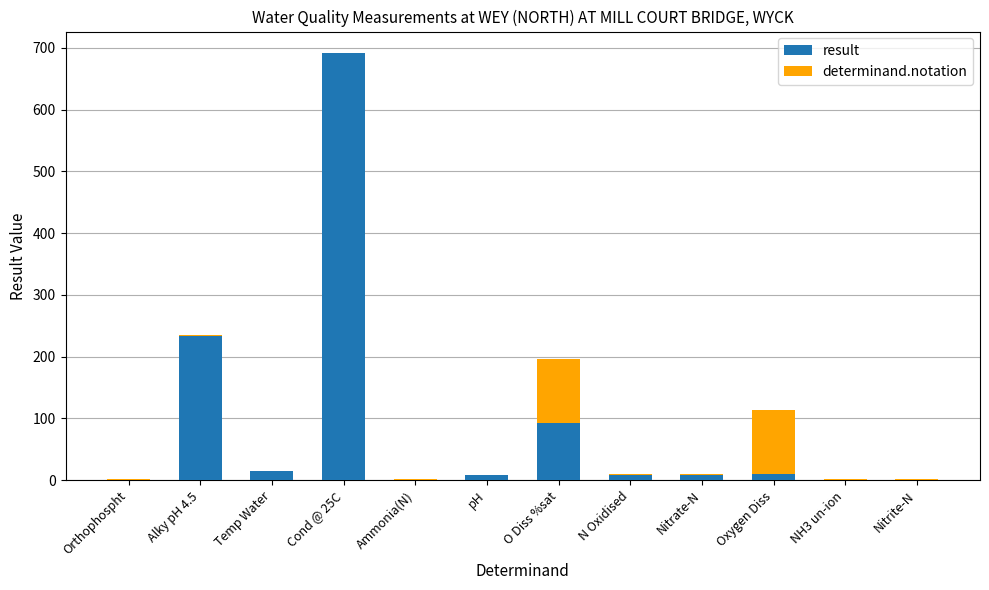

At which category is the sum across all series the highest?

Cond @ 25C